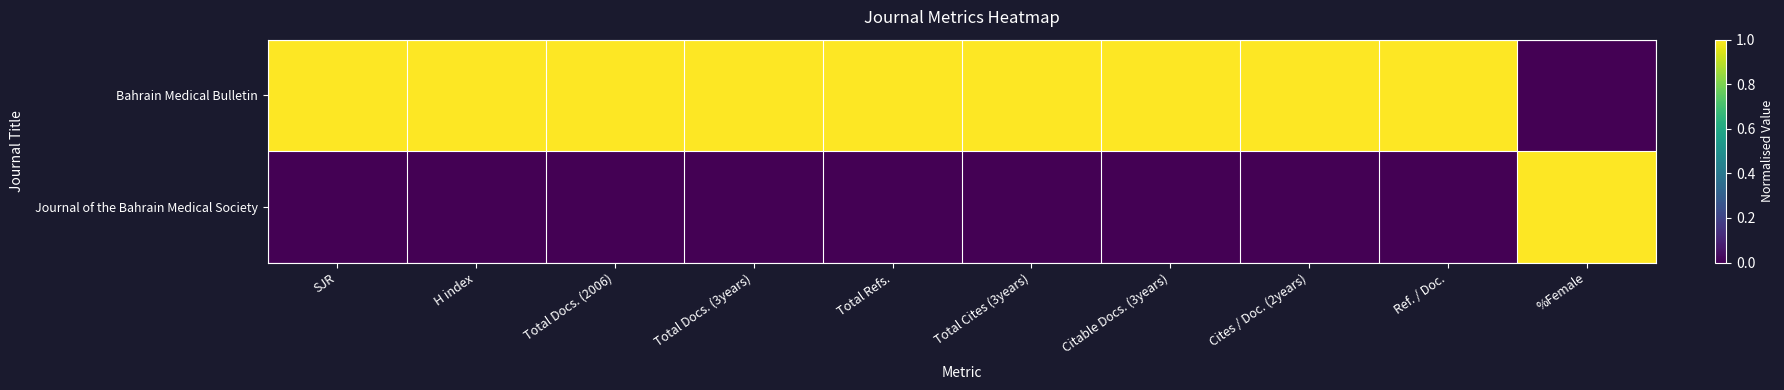

Reading right to left, what are all the values shown in this chart?

Bahrain Medical Bulletin: %Female=0	Ref. / Doc.=1	Cites / Doc. (2years)=1	Citable Docs. (3years)=1	Total Cites (3years)=1	Total Refs.=1	Total Docs. (3years)=1	Total Docs. (2006)=1	H index=1	SJR=1
Journal of the Bahrain Medical Society: %Female=1	Ref. / Doc.=0	Cites / Doc. (2years)=0	Citable Docs. (3years)=0	Total Cites (3years)=0	Total Refs.=0	Total Docs. (3years)=0	Total Docs. (2006)=0	H index=0	SJR=0